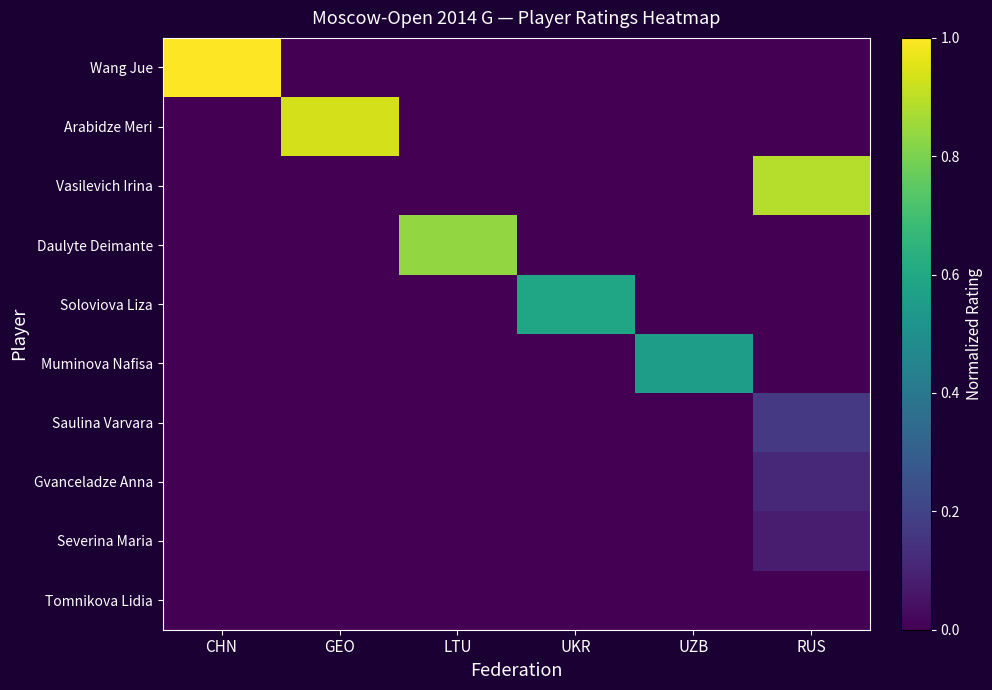

Which series has the largest range (max minus min)?

Wang Jue